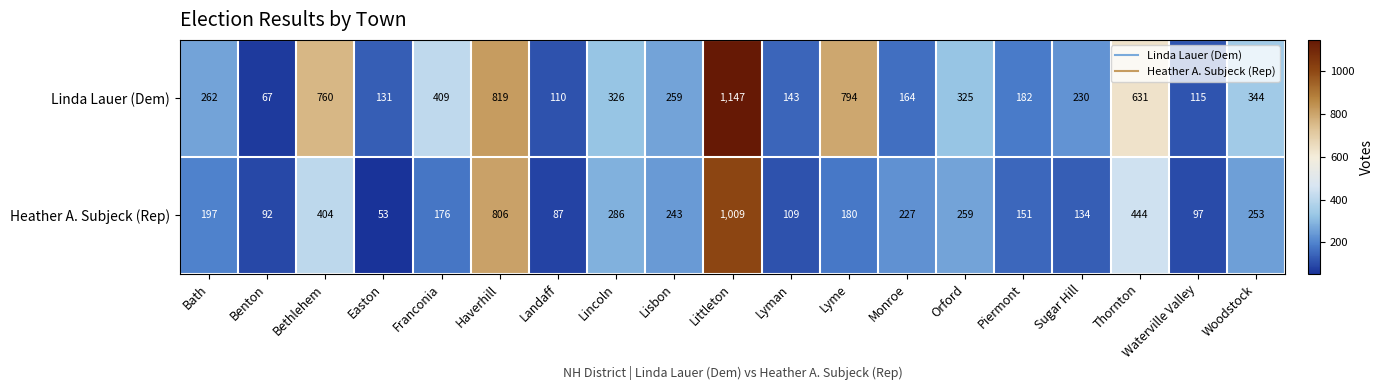

At Bethlehem, list the series in order from largest to smallest.

Linda Lauer (Dem), Heather A. Subjeck (Rep)